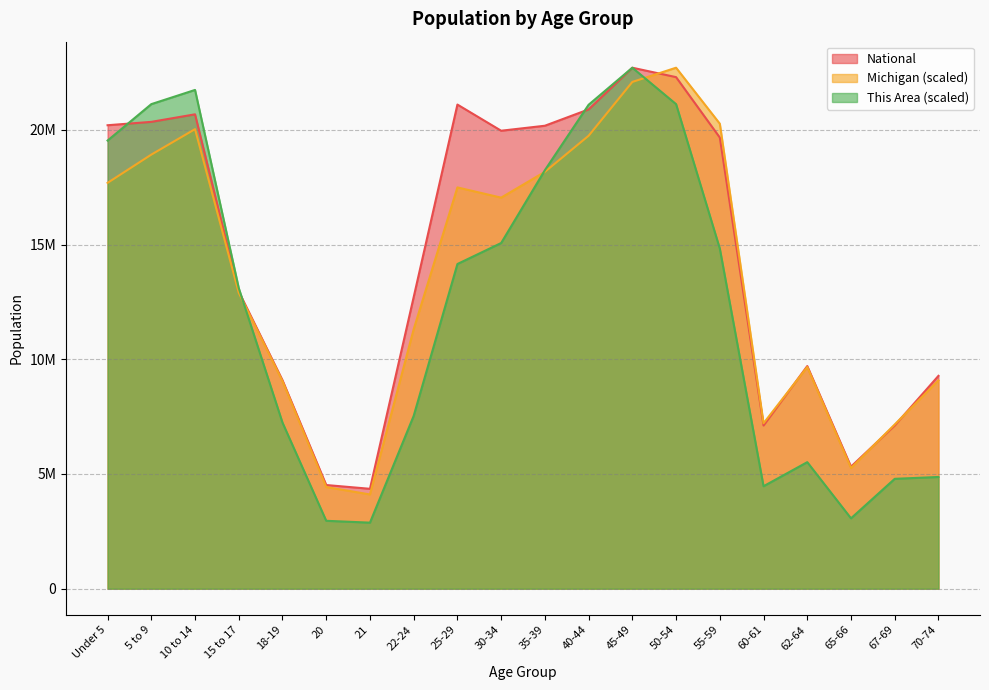

Which series has the largest total across all categories?

National